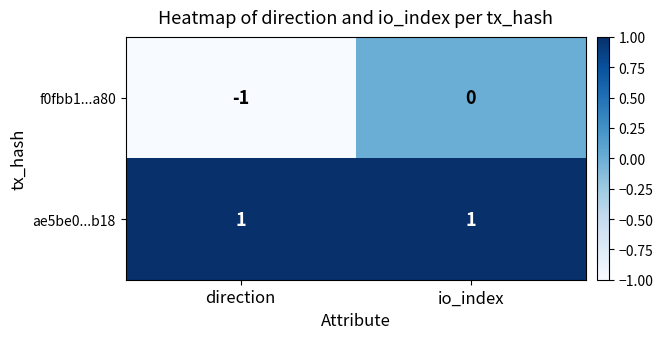

Which series changed the most between direction and io_index?

f0fbb1...a80